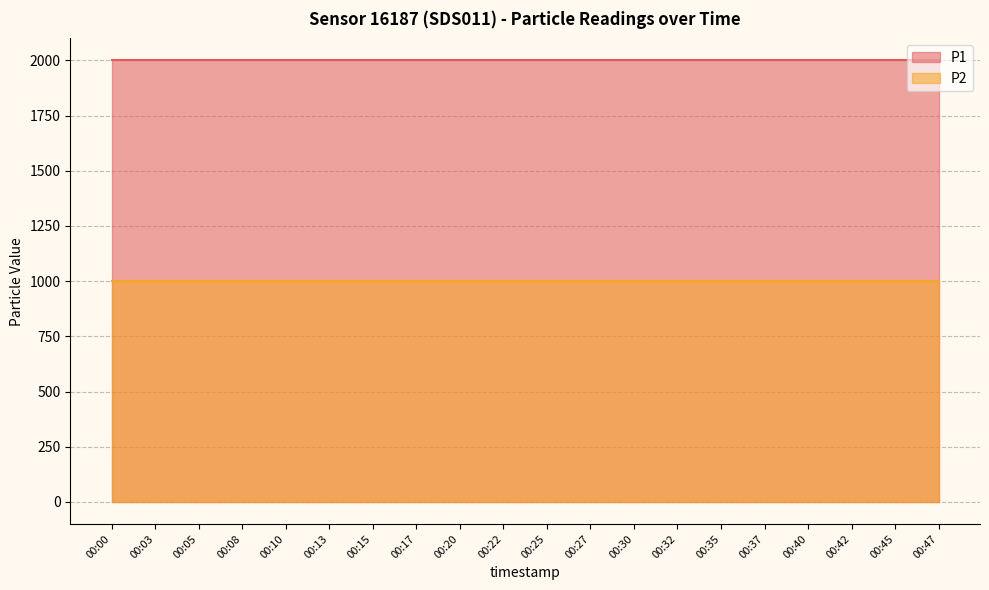

Is the value of P2 at 00:25 greater than the value of P1 at 00:20?

No